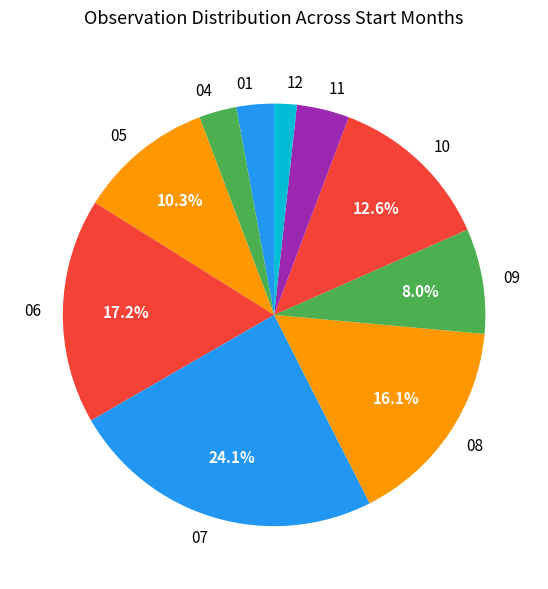

How many segments does this pie chart have?

10